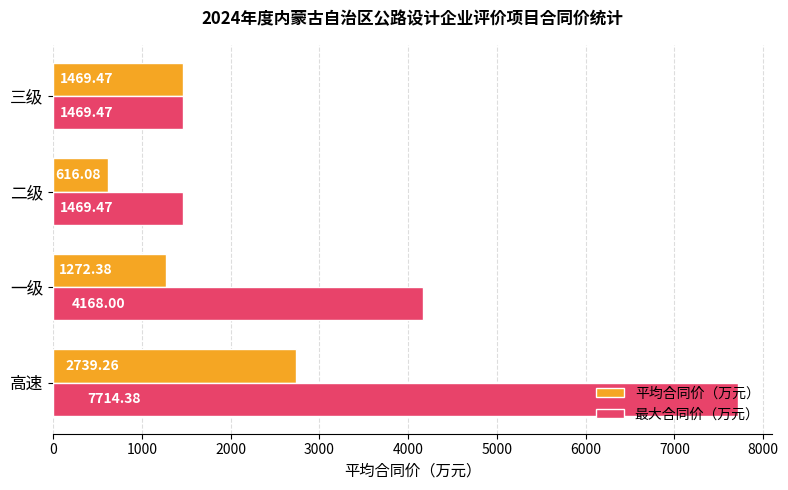

Rank the series by their average value, from highest to lowest.

最大合同价（万元）, 平均合同价（万元）